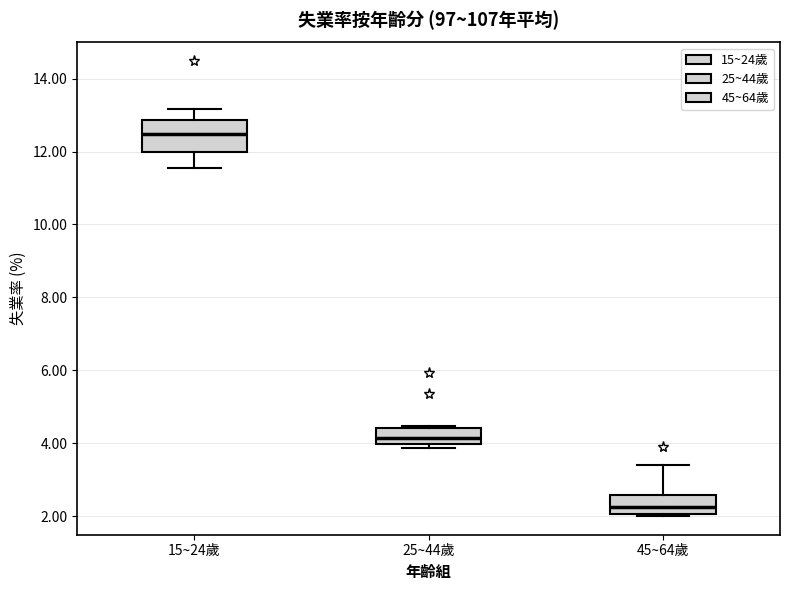

Reading left to right, read every box against the y-axis: the position of its median line, the range the box covers, and the ends of its whiskers. The values are not printed on the chart, so give them approximately, as read against the axis.

15~24歲: median 12.4, box 12.0 to 12.8, whiskers 11.6 to 13.2
25~44歲: median 4.2, box 4.0 to 4.4, whiskers 3.8 to 4.4
45~64歲: median 2.2, box 2.0 to 2.6, whiskers 2.0 to 3.4